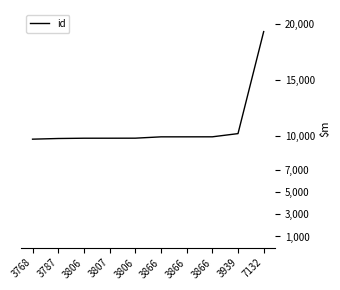

How many lines are shown in the chart?

1